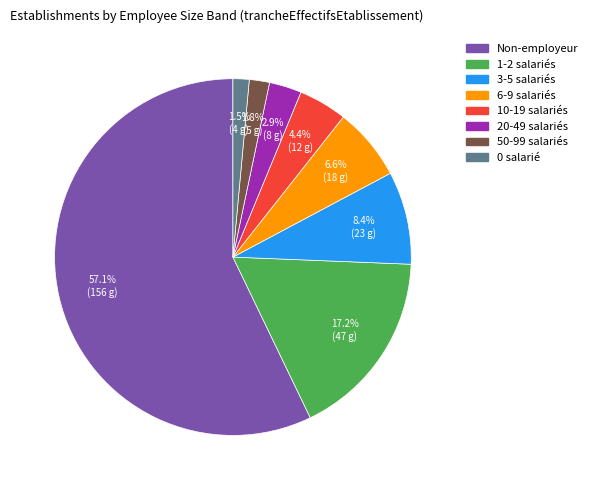

Does any single category account for the majority?

Yes